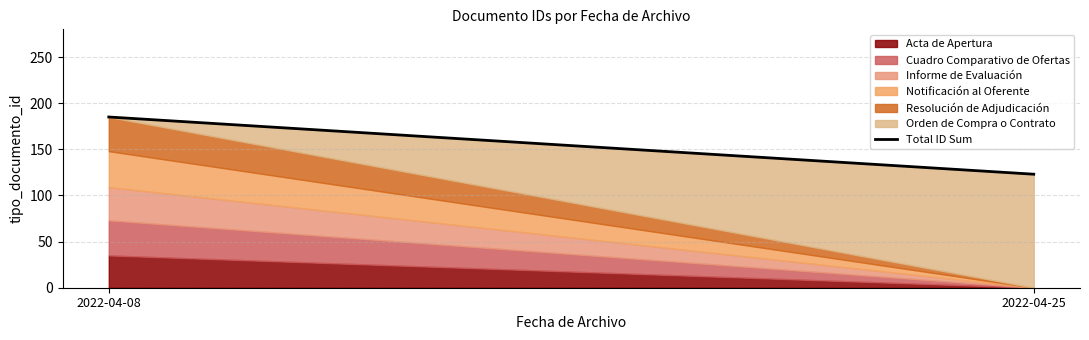

Reading right to left, list all the values displayed in this chart.

123	185